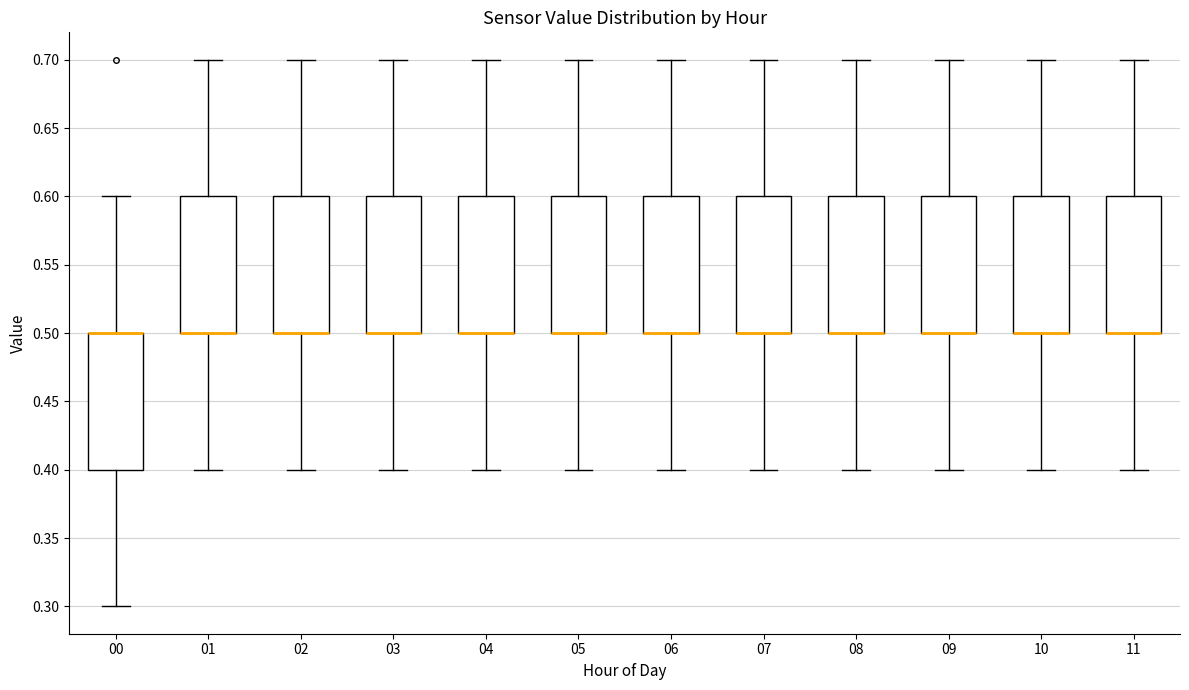

Reading left to right, read every box against the y-axis: the position of its median line, the range the box covers, and the ends of its whiskers. The values are not printed on the chart, so give them approximately, as read against the axis.

00: median 0.5 (drawn on the box's upper edge), box 0.4 to 0.5, whiskers 0.3 to 0.6
01: median 0.5 (drawn on the box's lower edge), box 0.5 to 0.6, whiskers 0.4 to 0.7
02: median 0.5 (drawn on the box's lower edge), box 0.5 to 0.6, whiskers 0.4 to 0.7
03: median 0.5 (drawn on the box's lower edge), box 0.5 to 0.6, whiskers 0.4 to 0.7
04: median 0.5 (drawn on the box's lower edge), box 0.5 to 0.6, whiskers 0.4 to 0.7
05: median 0.5 (drawn on the box's lower edge), box 0.5 to 0.6, whiskers 0.4 to 0.7
06: median 0.5 (drawn on the box's lower edge), box 0.5 to 0.6, whiskers 0.4 to 0.7
07: median 0.5 (drawn on the box's lower edge), box 0.5 to 0.6, whiskers 0.4 to 0.7
08: median 0.5 (drawn on the box's lower edge), box 0.5 to 0.6, whiskers 0.4 to 0.7
09: median 0.5 (drawn on the box's lower edge), box 0.5 to 0.6, whiskers 0.4 to 0.7
10: median 0.5 (drawn on the box's lower edge), box 0.5 to 0.6, whiskers 0.4 to 0.7
11: median 0.5 (drawn on the box's lower edge), box 0.5 to 0.6, whiskers 0.4 to 0.7